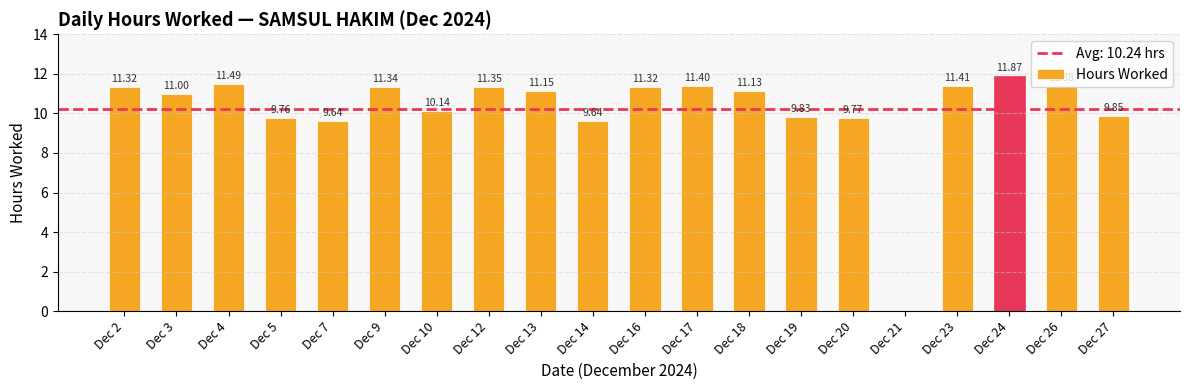

What is the change in value from Dec 9 to Dec 19?

-1.5